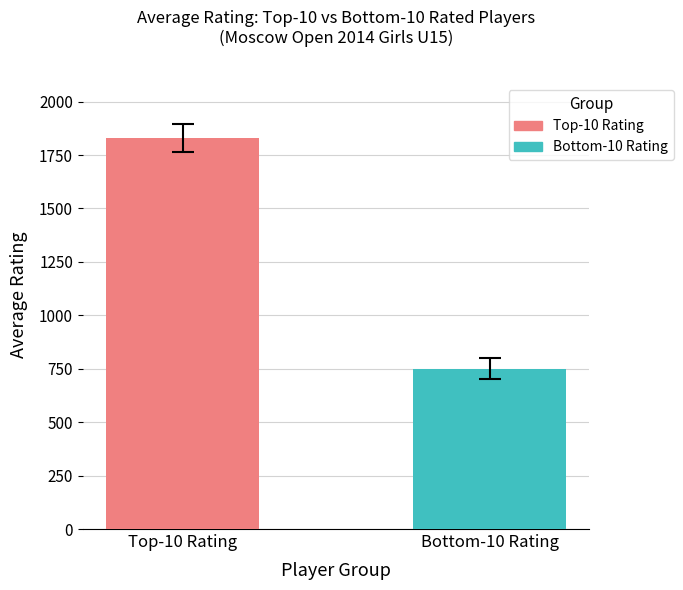

Which series has the widest spread of values?

Top-10 Rating